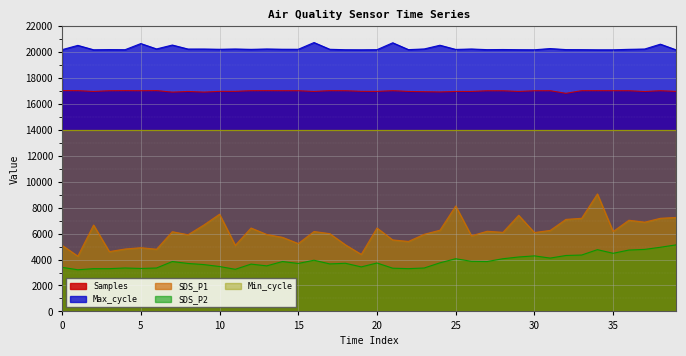

What is the difference between the Max_cycle values at 30 and 18?

3.0